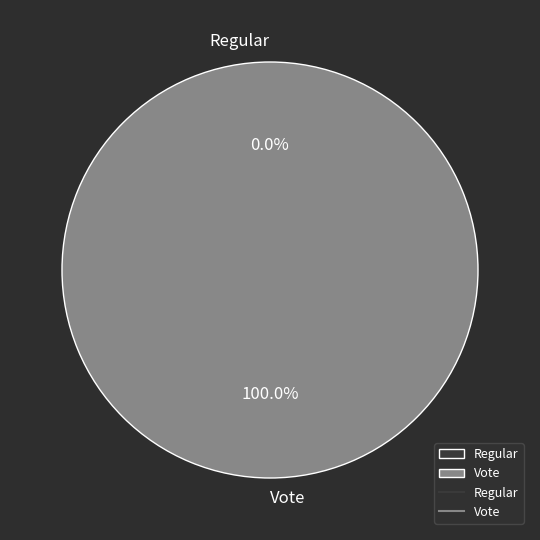

Is Vote the majority of the pie?

Yes